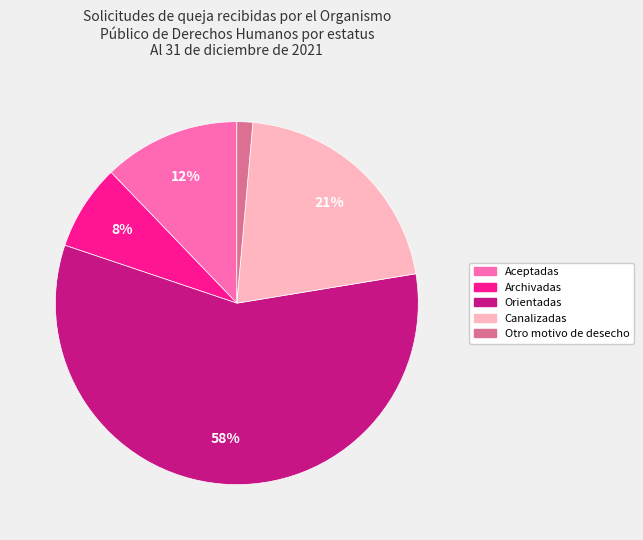

Is there any slice that represents more than half of the pie?

Yes